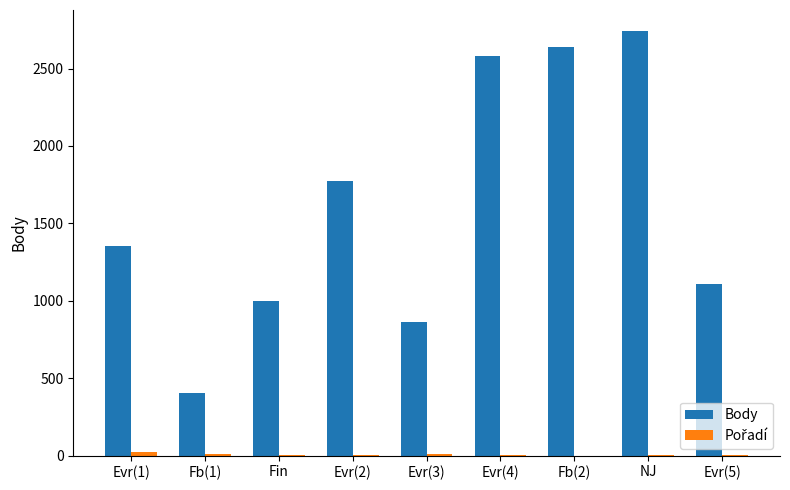

Count the number of categories in the chart.

9